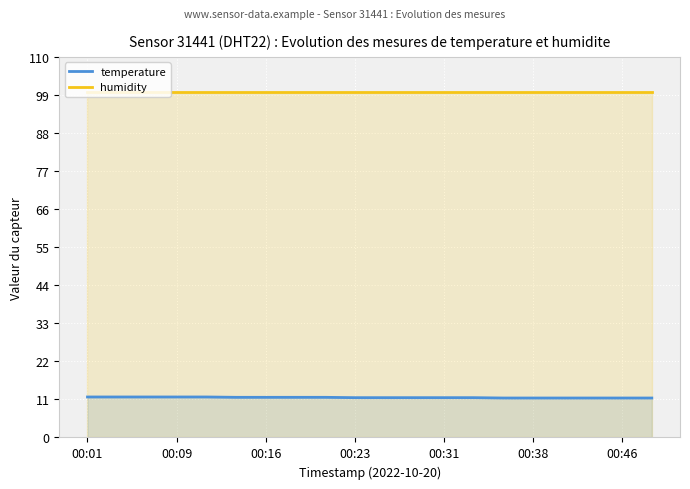

What is the sum of all temperature values?

230.8